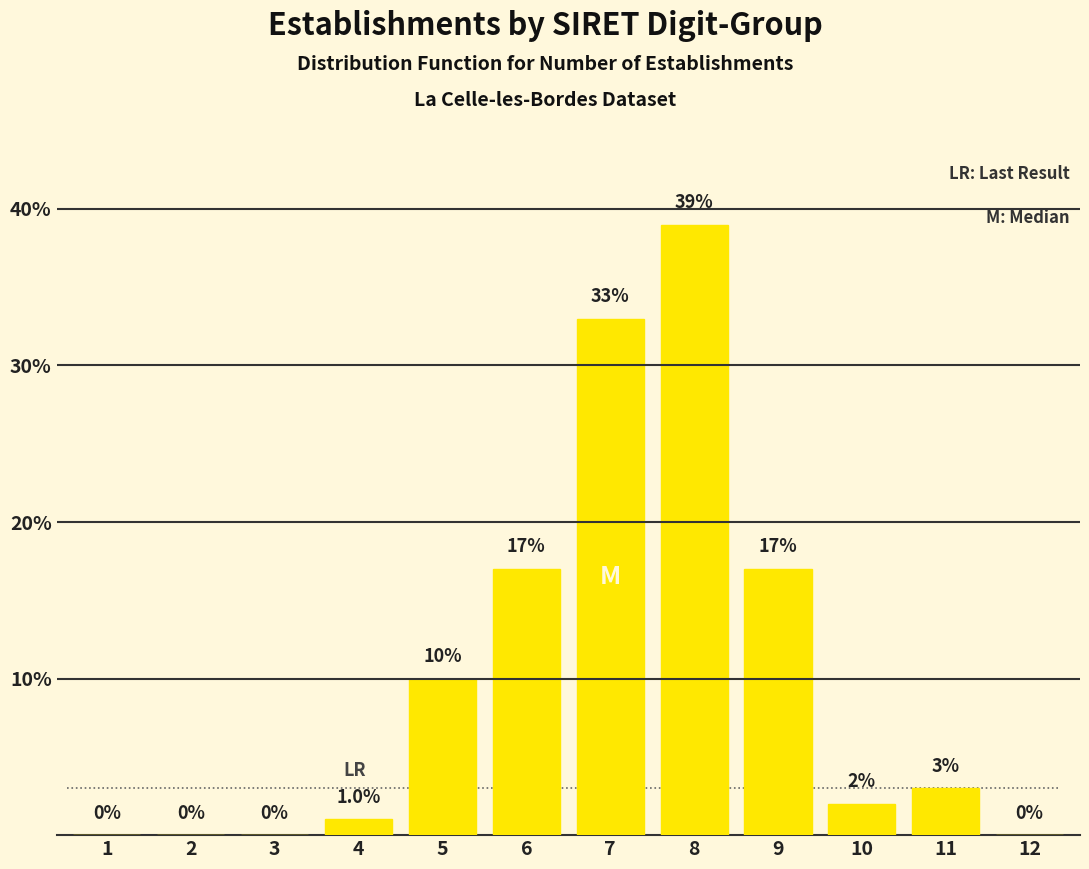

Reading left to right, transcribe all the data shown in this chart.

1=0	2=0	3=0	4=1	5=10	6=17	7=33	8=39	9=17	10=2	11=3	12=0